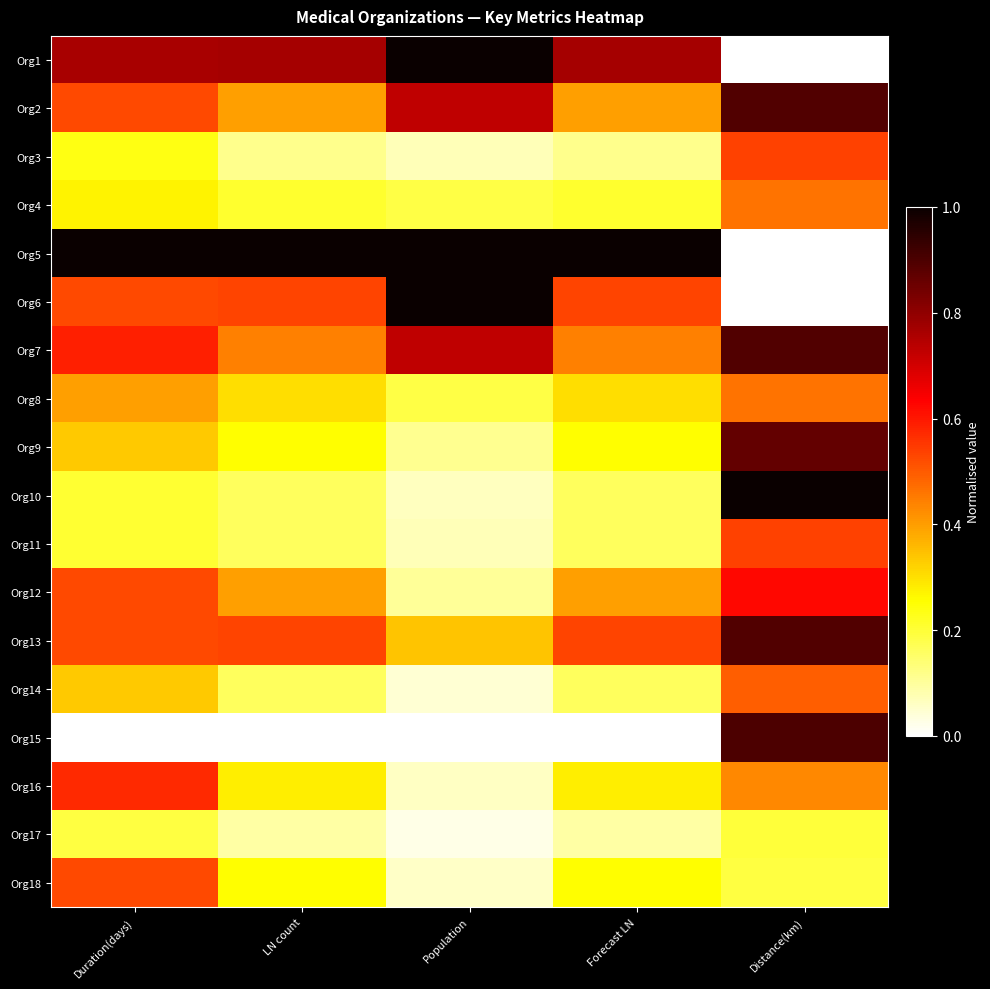

At Duration(days), list the series in order from smallest to largest.

Org15, Org17, Org10, Org11, Org3, Org4, Org9, Org14, Org8, Org2, Org6, Org12, Org13, Org18, Org16, Org7, Org1, Org5